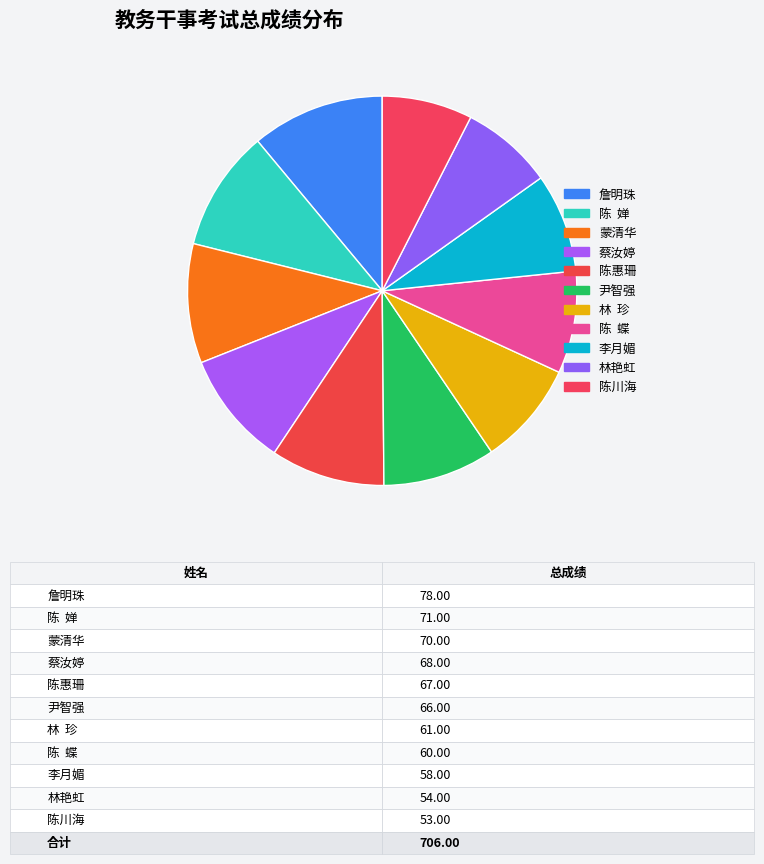

What is the largest slice in the pie chart?

詹明珠